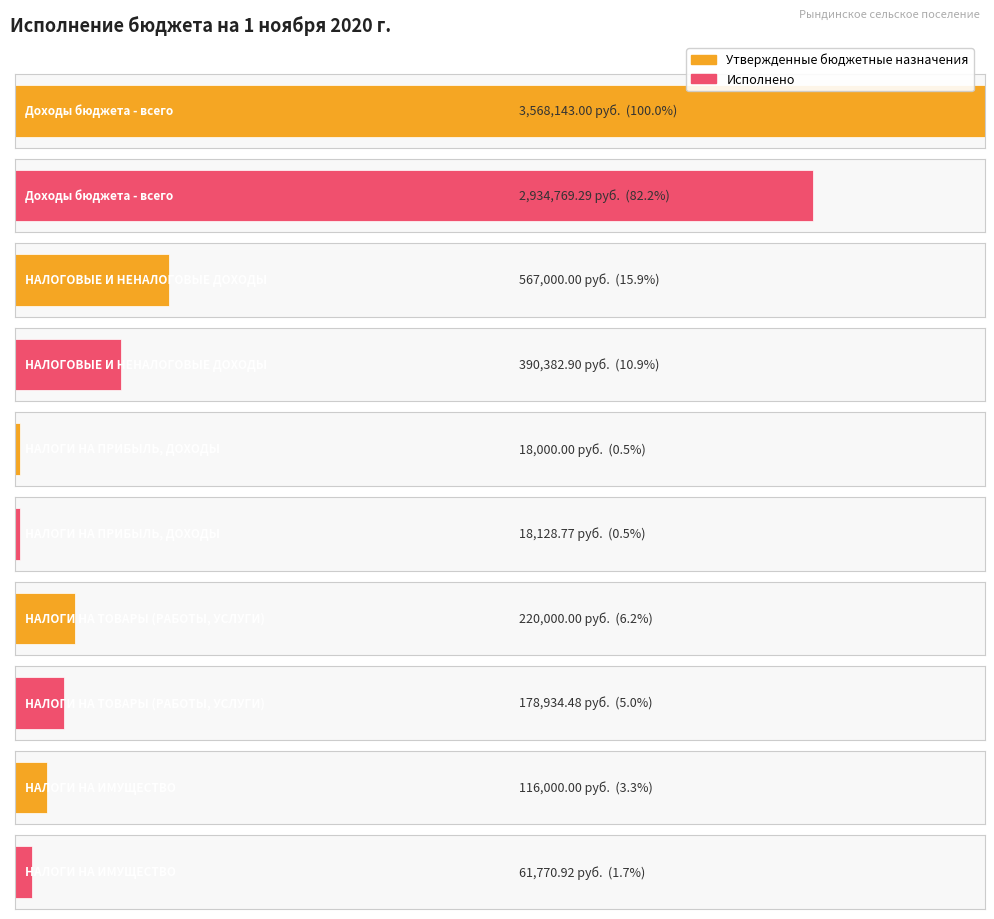

What is the difference between the second highest and second lowest values in the Исполнено series?

328612.0